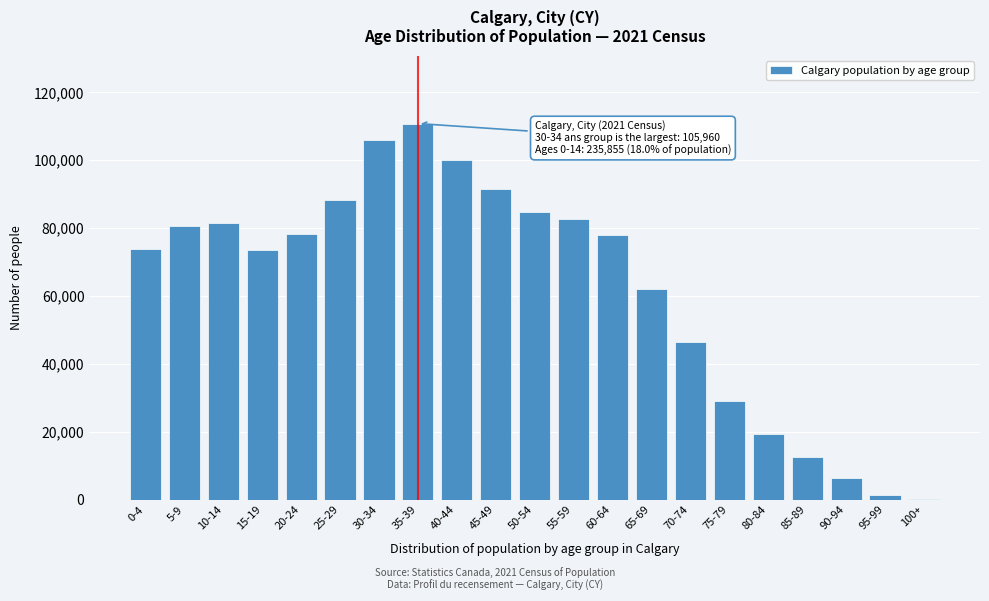

Is it true that the value at 90-94 is 6225?

True